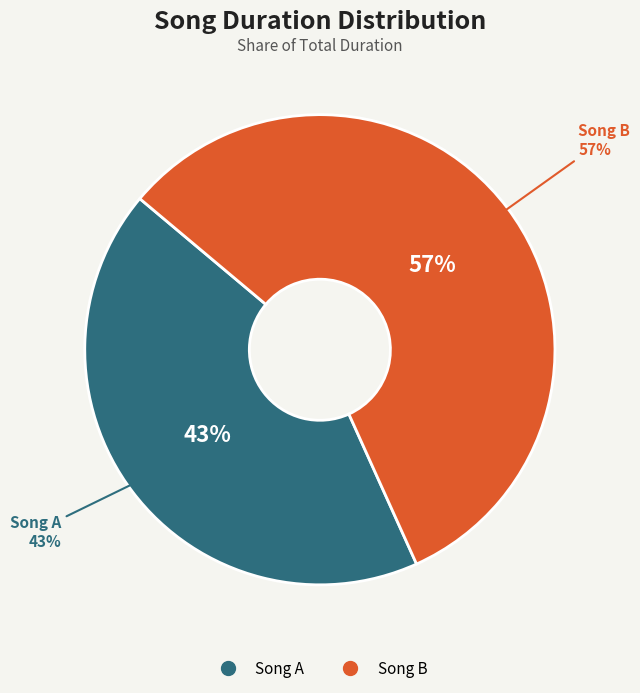

Which has a higher value, Song A or Song B?

Song B